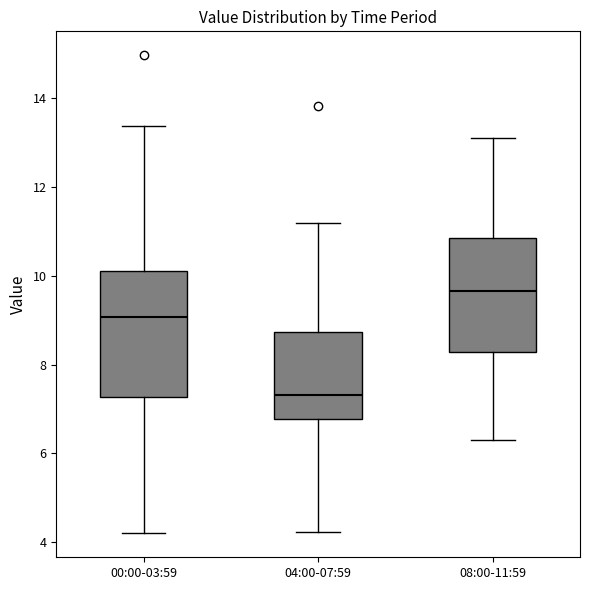

Where does the lower whisker of the box for 04:00-07:59 end on the y-axis? The values are not printed on the chart, so give them approximately, as read against the axis.

4.2